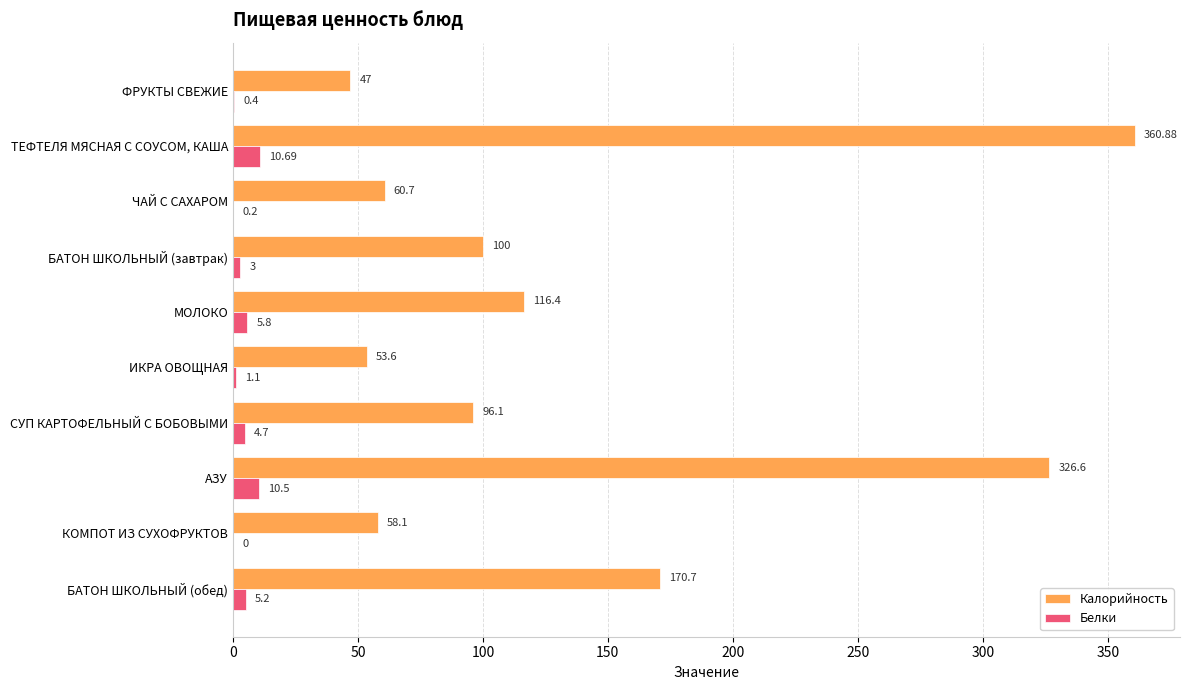

Which series changed the most between ТЕФТЕЛЯ МЯСНАЯ С СОУСОМ, КАША and ЧАЙ С САХАРОМ?

Калорийность